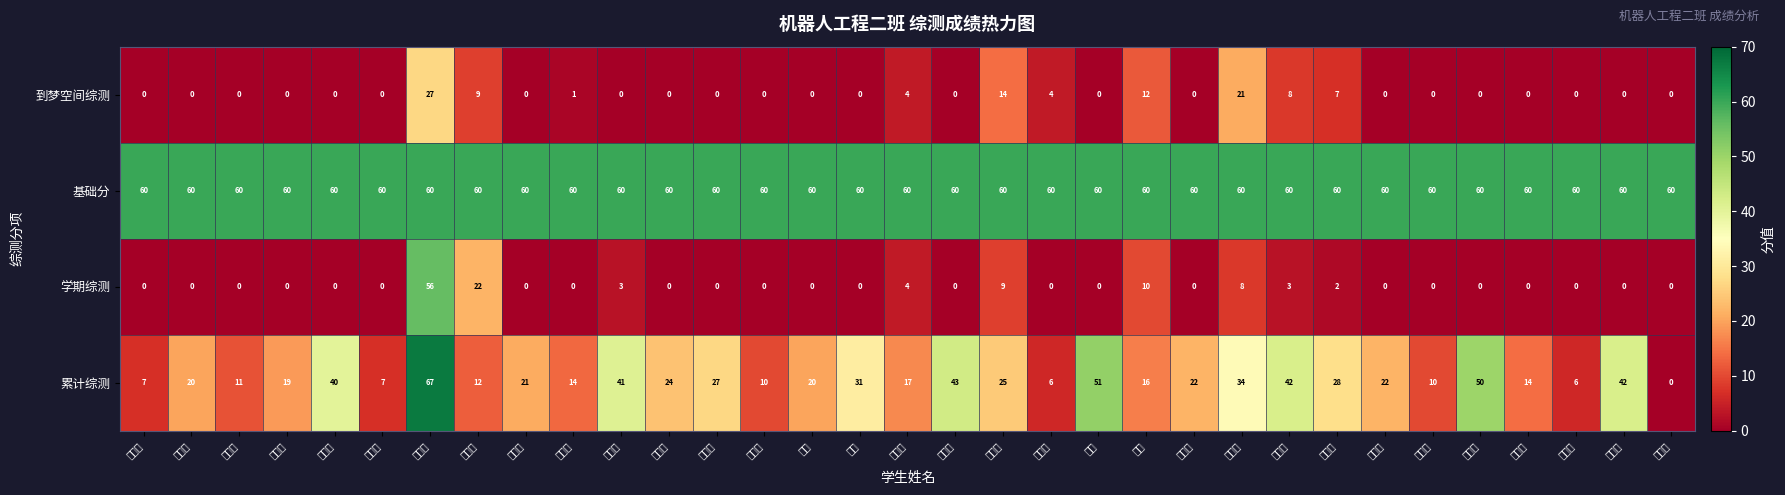

At how many categories does at least one series exceed 57?

33